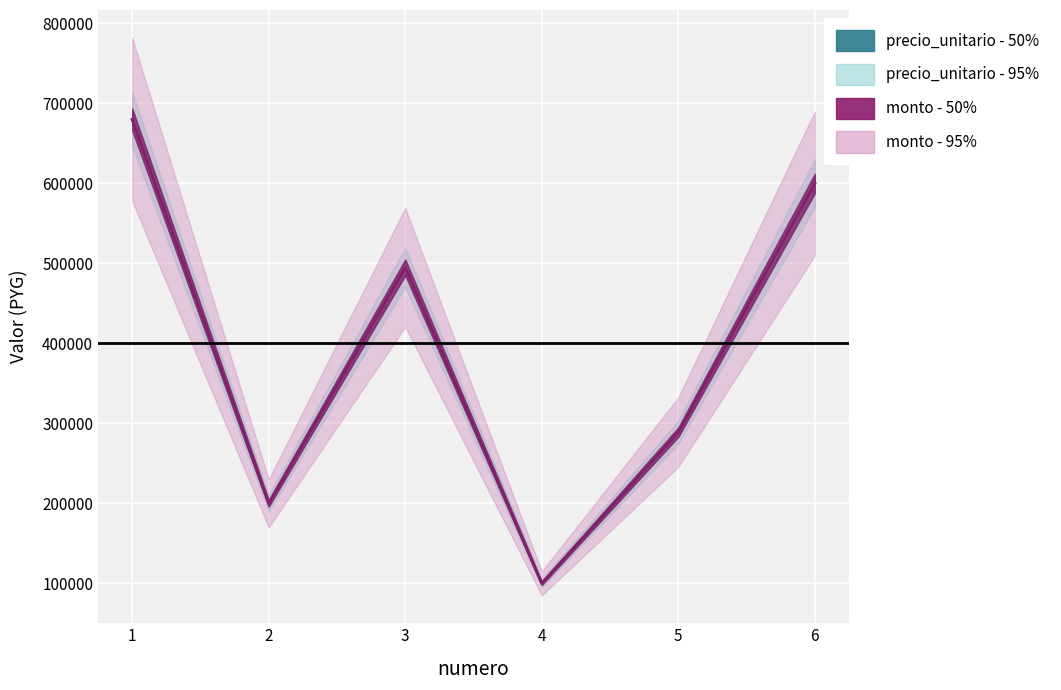

The precio_unitario series shows 237037 at 1. True or false?

False